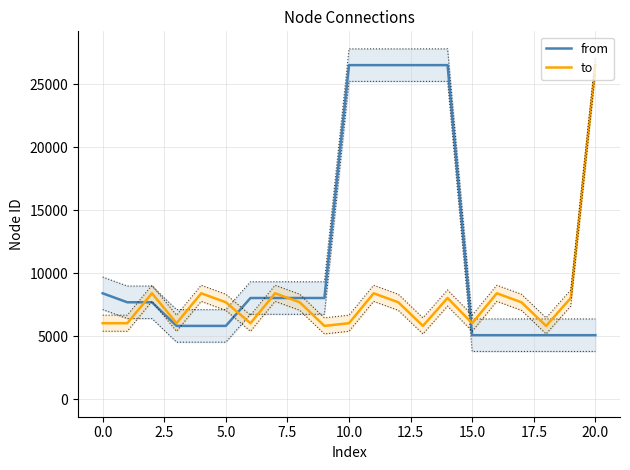

What is the greatest value displayed?

26502